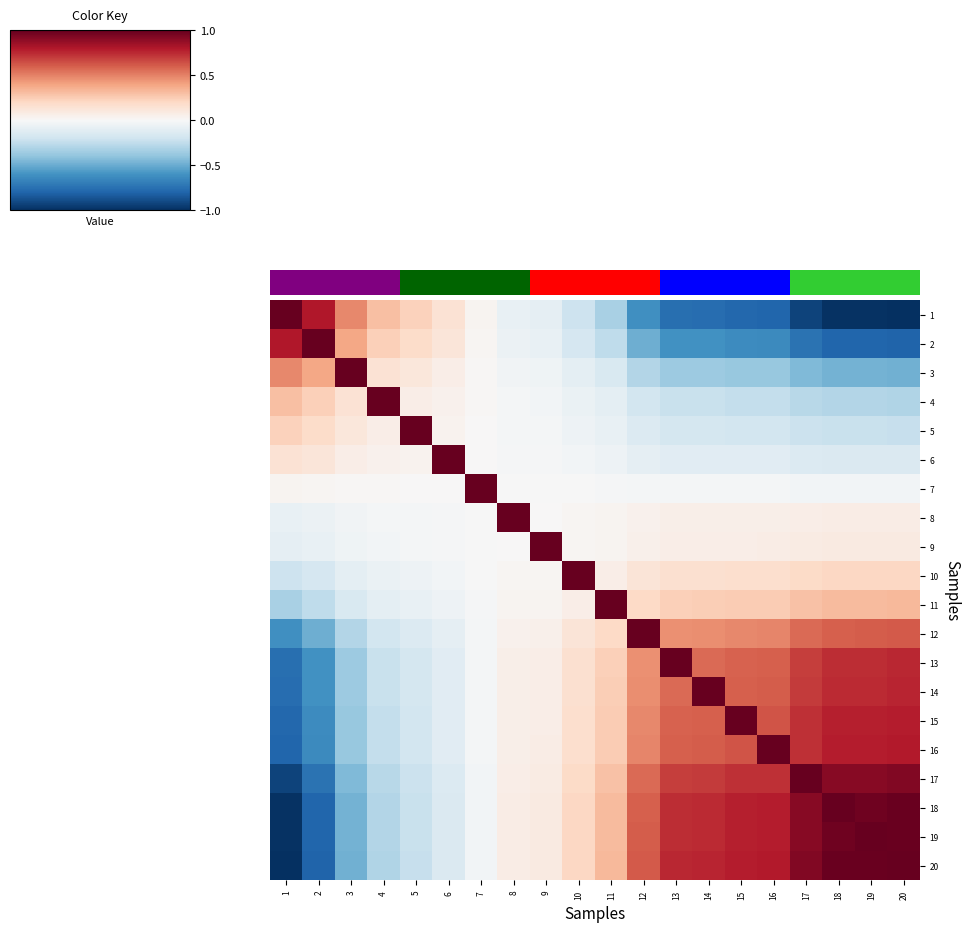

Rank the series by their maximum value, from lowest to highest.

1, 2, 3, 4, 5, 6, 7, 8, 9, 10, 11, 12, 13, 14, 15, 16, 17, 18, 19, 20